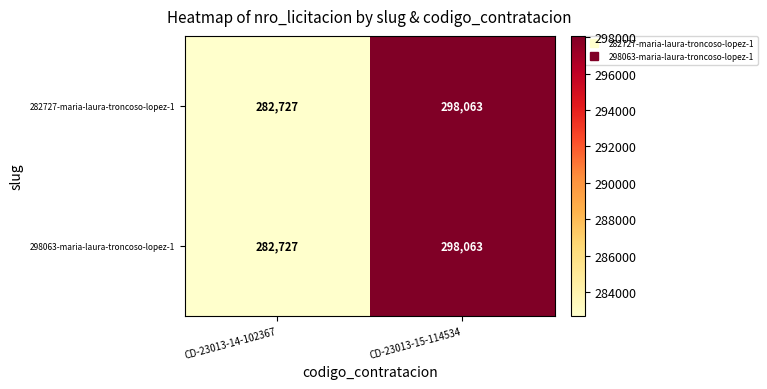

What is the greatest value displayed?

298063